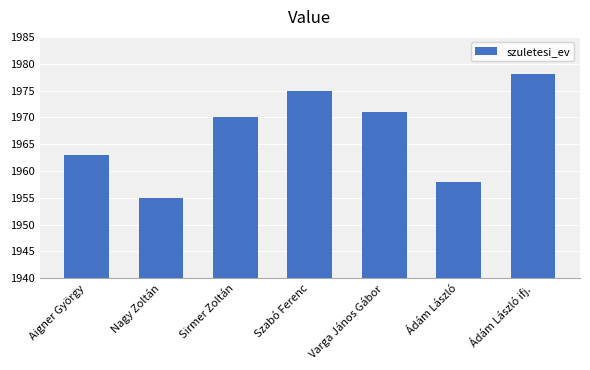

How many distinct data groups are displayed?

1